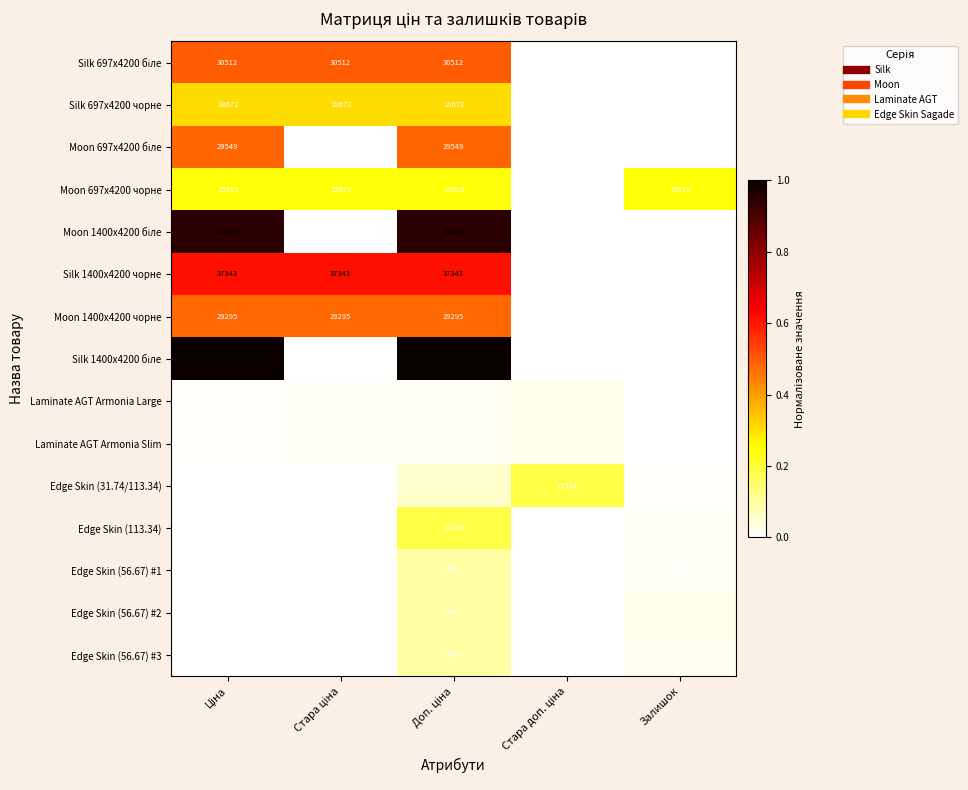

List the series in order of their peak value, highest first.

Silk 1400x4200 біле, Moon 1400x4200 біле, Silk 1400x4200 чорне, Silk 697x4200 біле, Moon 697x4200 біле, Moon 1400x4200 чорне, Silk 697x4200 чорне, Moon 697x4200 чорне, Edge Skin (31.74/113.34), Edge Skin (113.34), Edge Skin (56.67) #1, Edge Skin (56.67) #2, Edge Skin (56.67) #3, Laminate AGT Armonia Large, Laminate AGT Armonia Slim